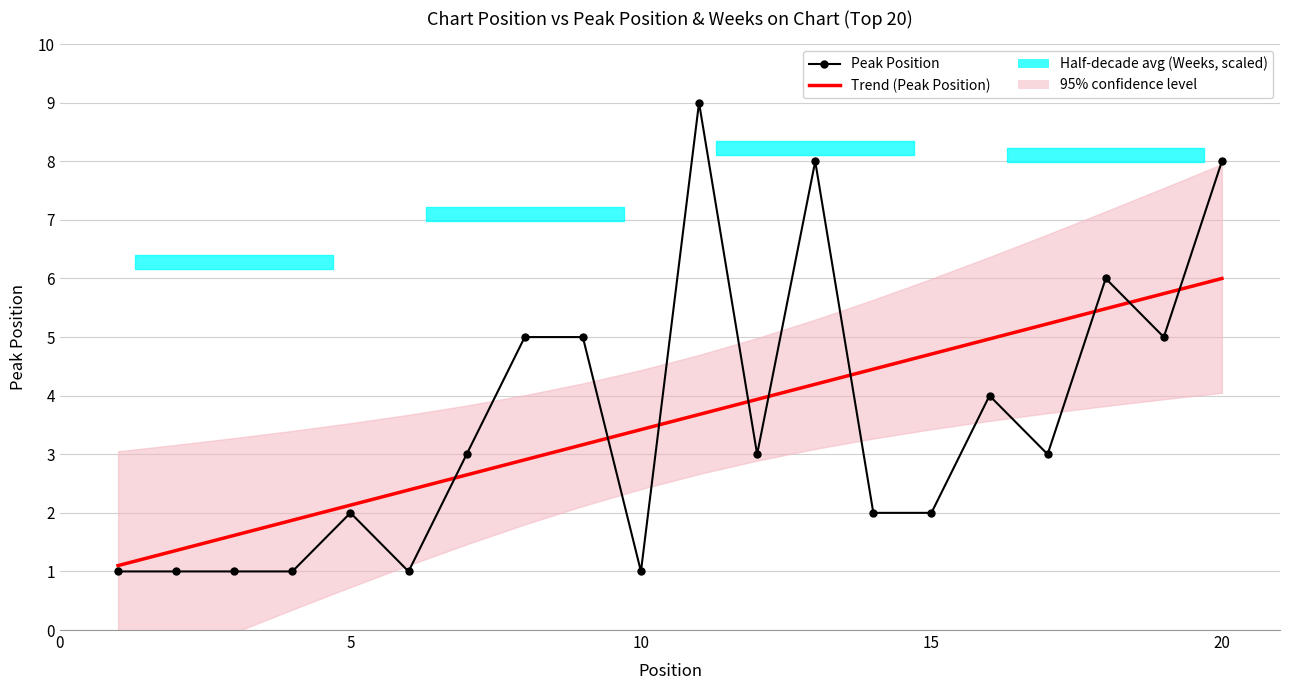

True or false: Trend (Peak Position) has more than 2 points higher than both neighbors.

False